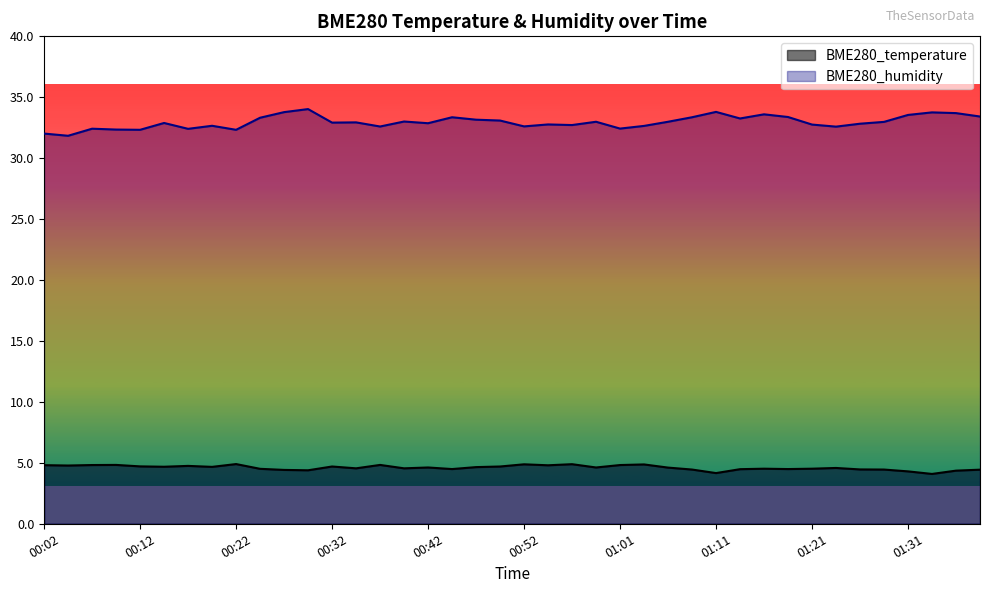

Is the value of BME280_temperature at 01:19 greater than the value of BME280_humidity at 00:09?

No